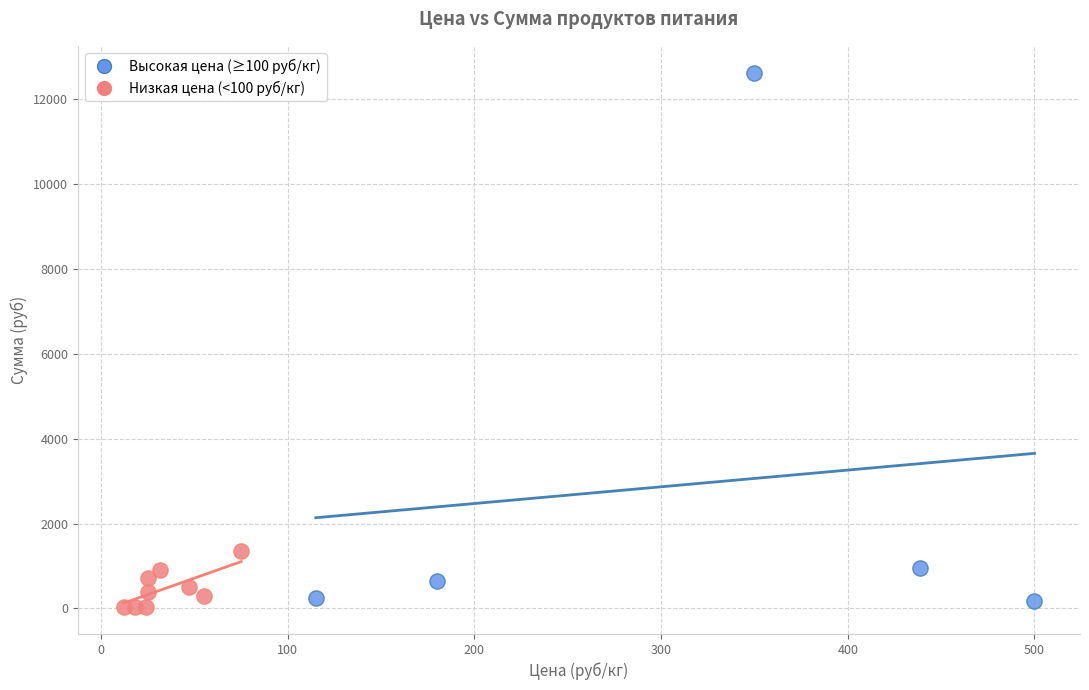

Which series reaches the maximum Y coordinate?

Высокая цена (≥100 руб/кг)